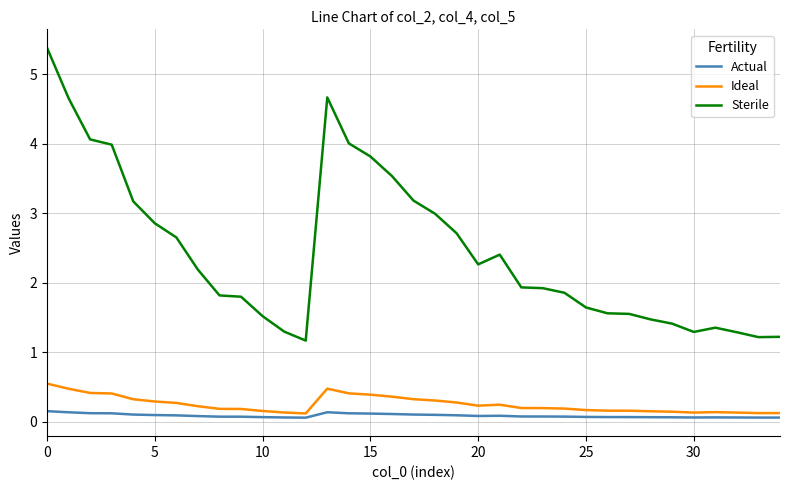

What is the average value of the Sterile series?

2.5